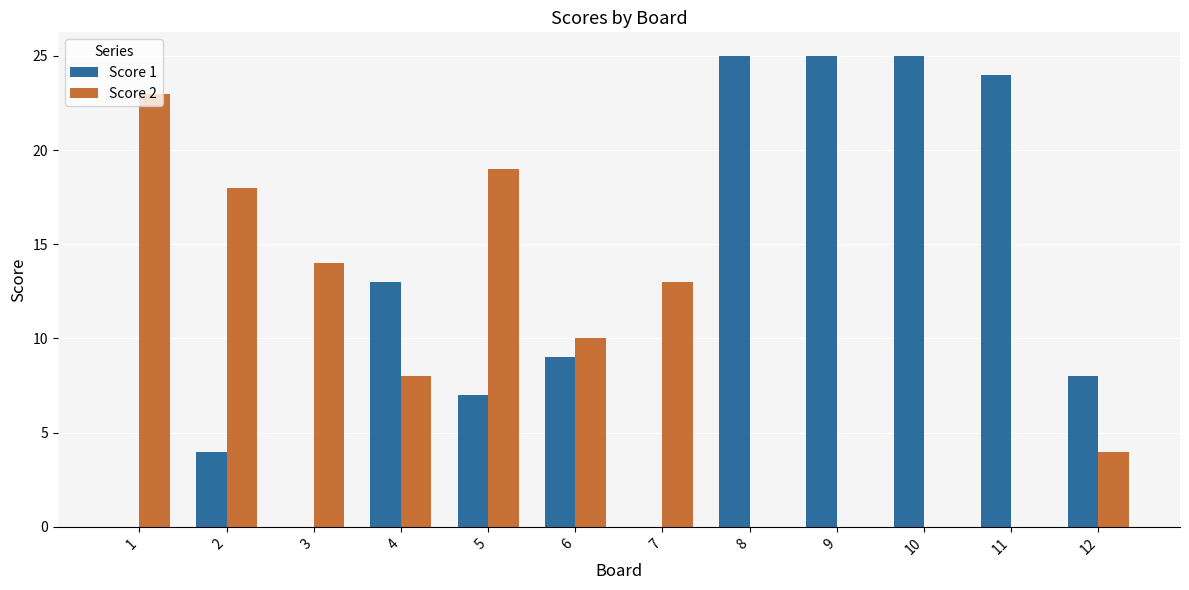

Which series has the largest total across all categories?

Score 1